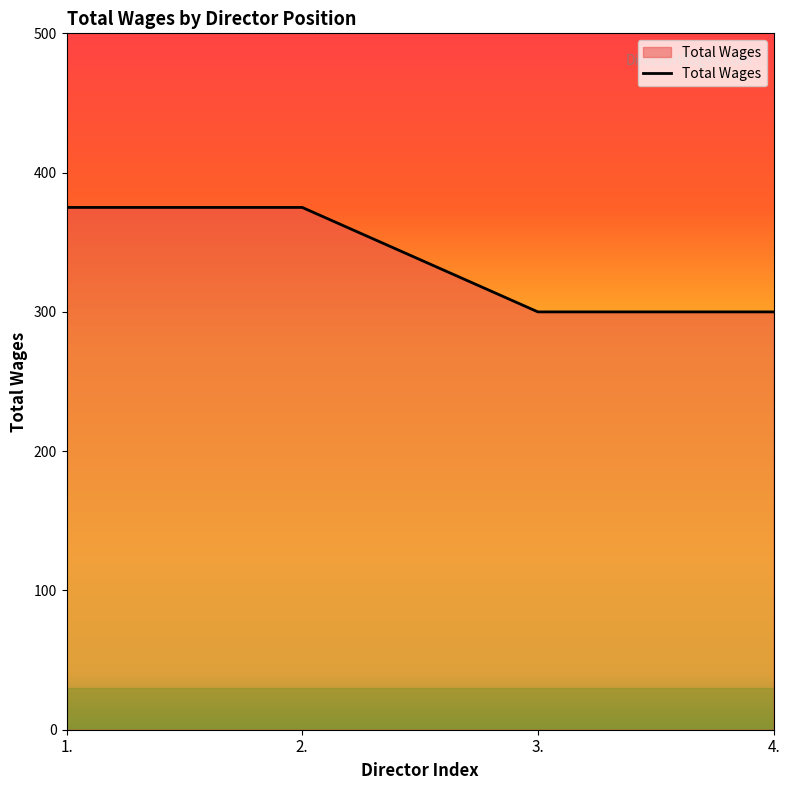

Between 2. and 4., which is larger?

2.